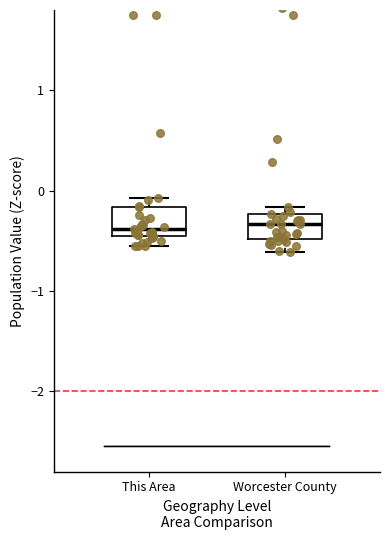

Reading left to right, read every box against the y-axis: the position of its median line, the range the box covers, and the ends of its whiskers. The values are not printed on the chart, so give them approximately, as read against the axis.

This Area: median -0.4, box -0.5 to -0.2, whiskers -0.6 to -0.1
Worcester County: median -0.3, box -0.5 to -0.2, whiskers -0.6 to -0.2 (just above the box's upper edge)